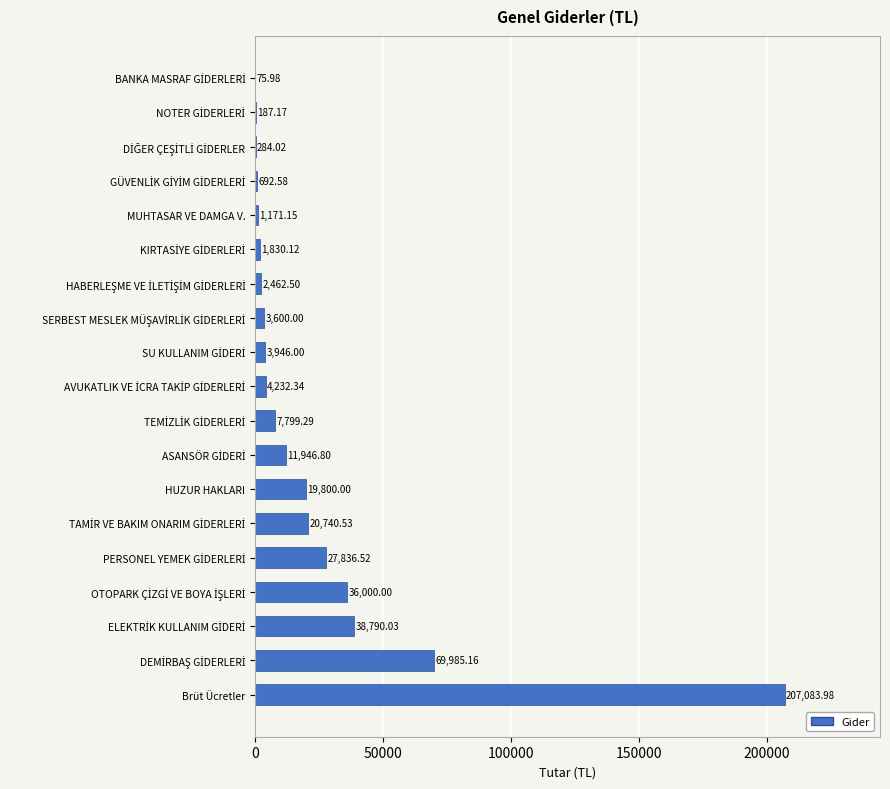

What is the sum of all values?

458464.2